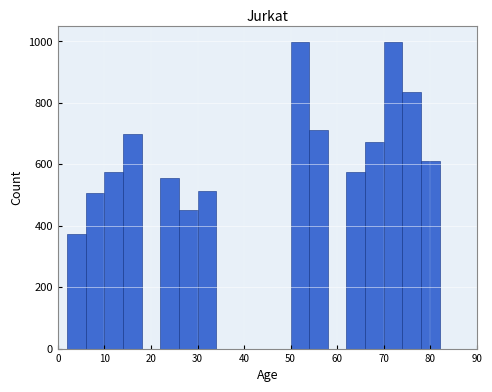

What is the height of the bar covering 62 to 66 on the x-axis? The values are not printed on the chart, so give them approximately, as read against the axis.

580